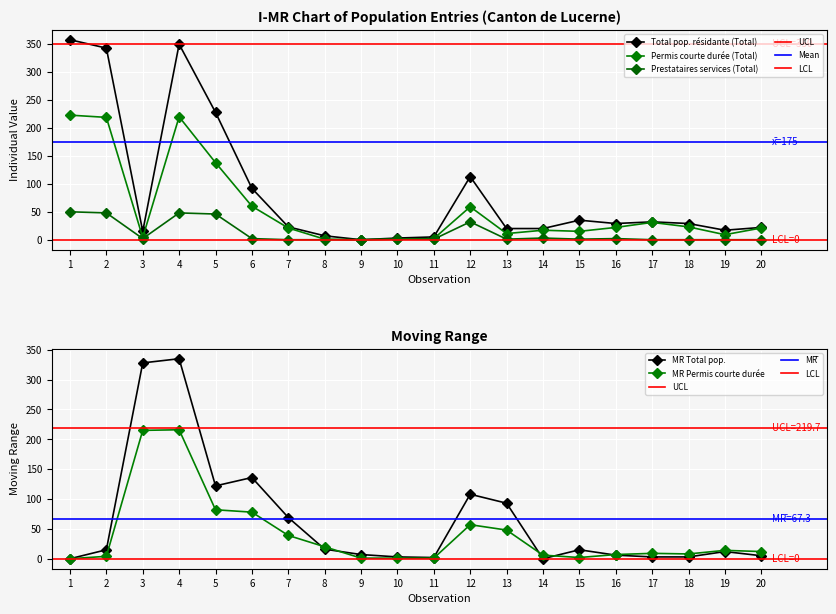

True or false: Prestataires services (Total) has a value of 0 at 7.

True